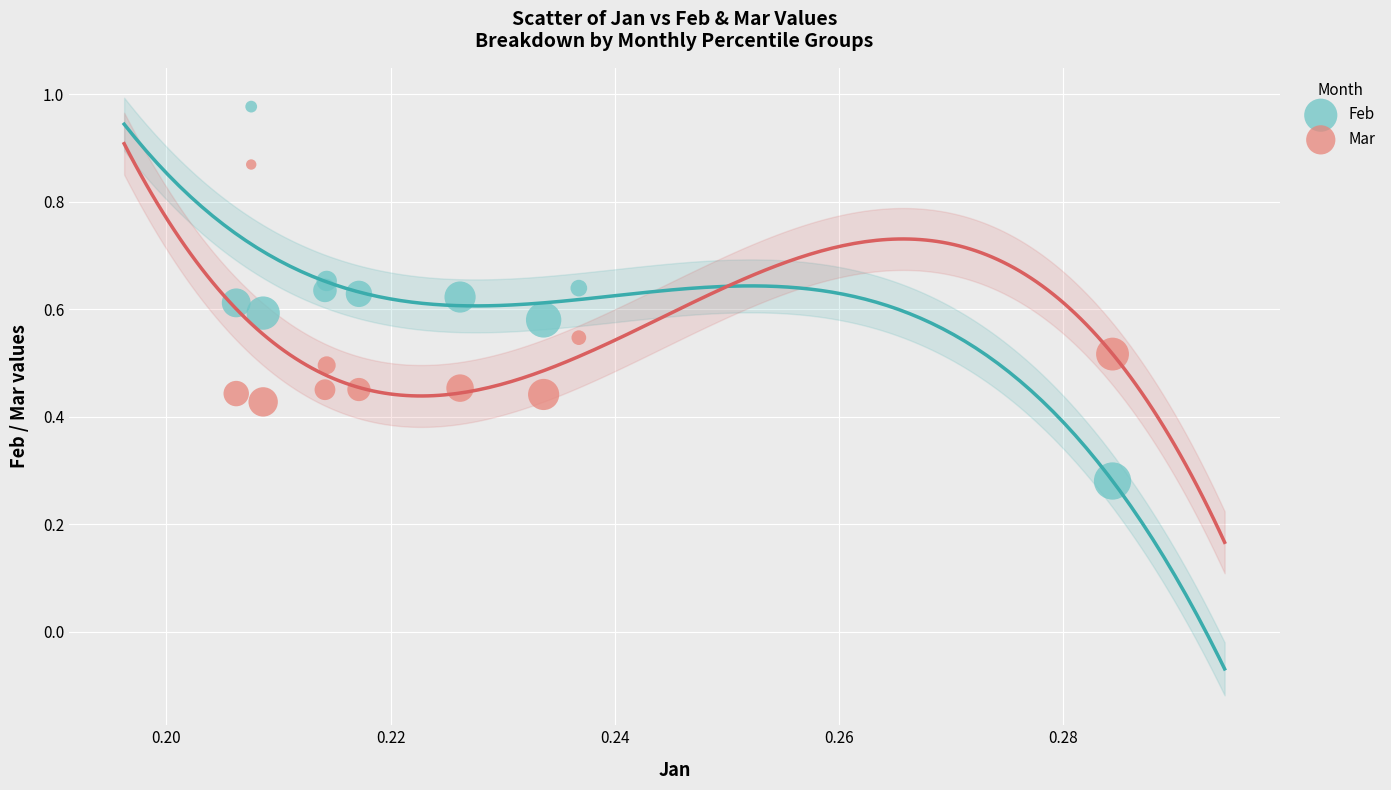

What are all the series names shown in the legend?

Feb, Mar